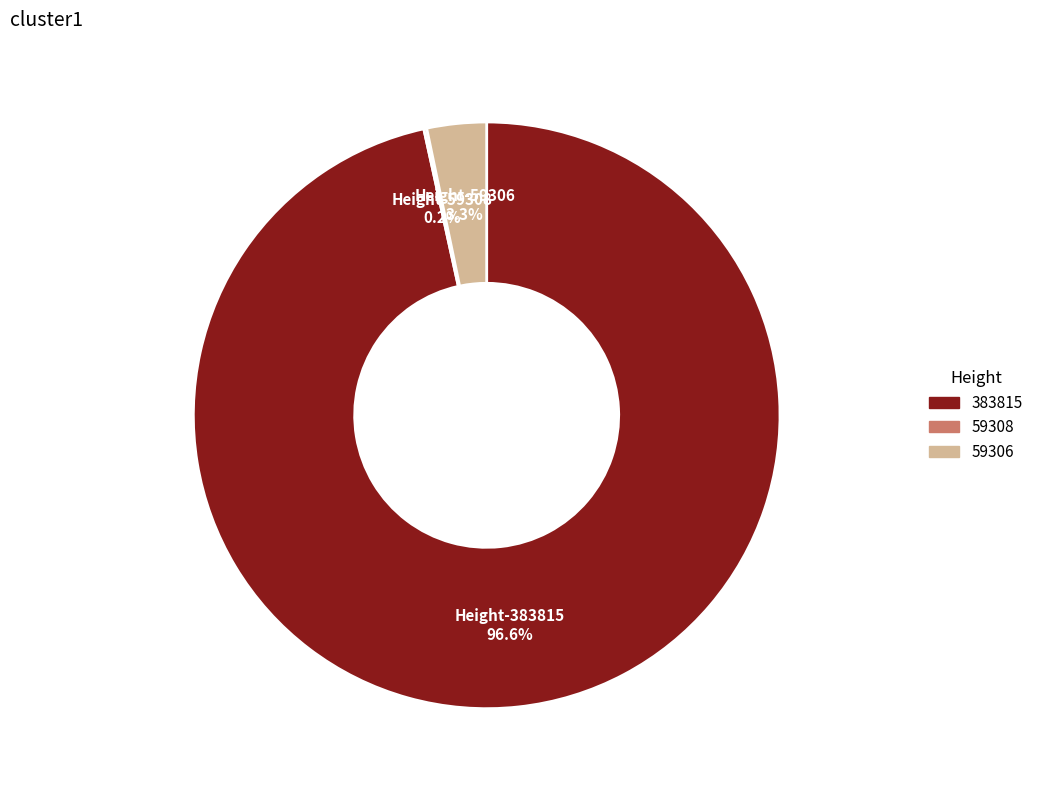

Is the sum of Height-59306 and Height-383815 greater than half?

Yes